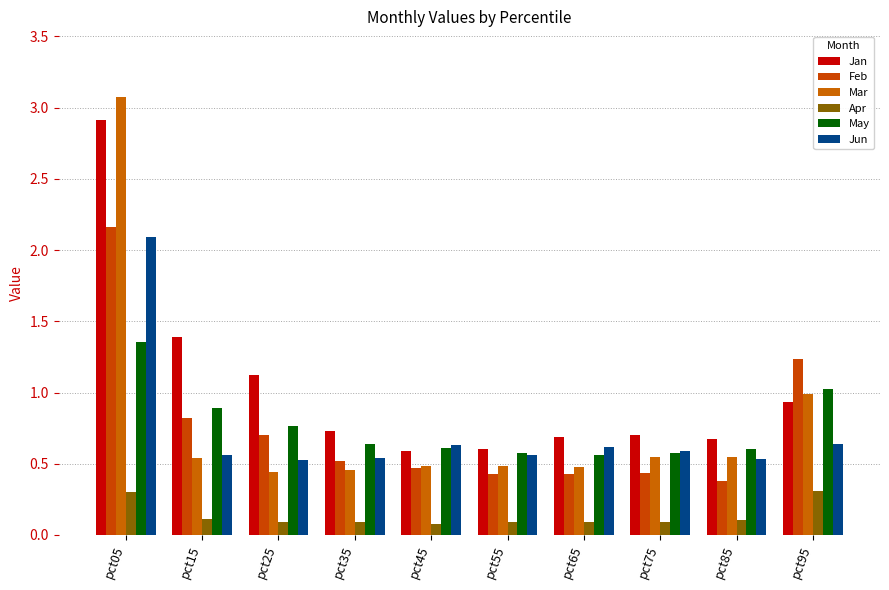

Between pct85 and pct35, which is larger?

pct35